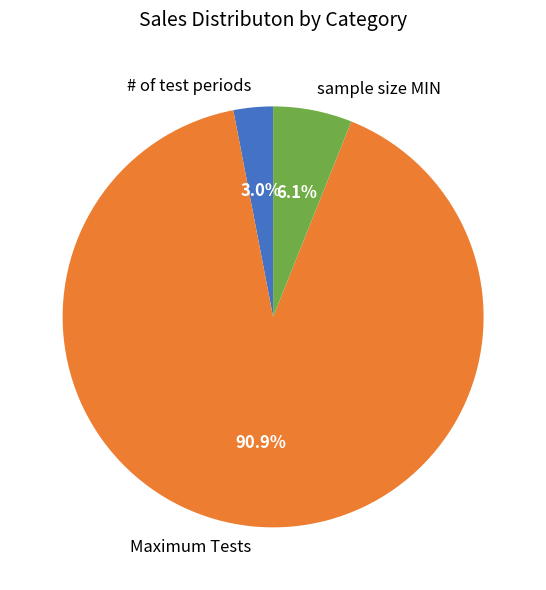

What portion of the pie excludes Maximum Tests?

9.1%